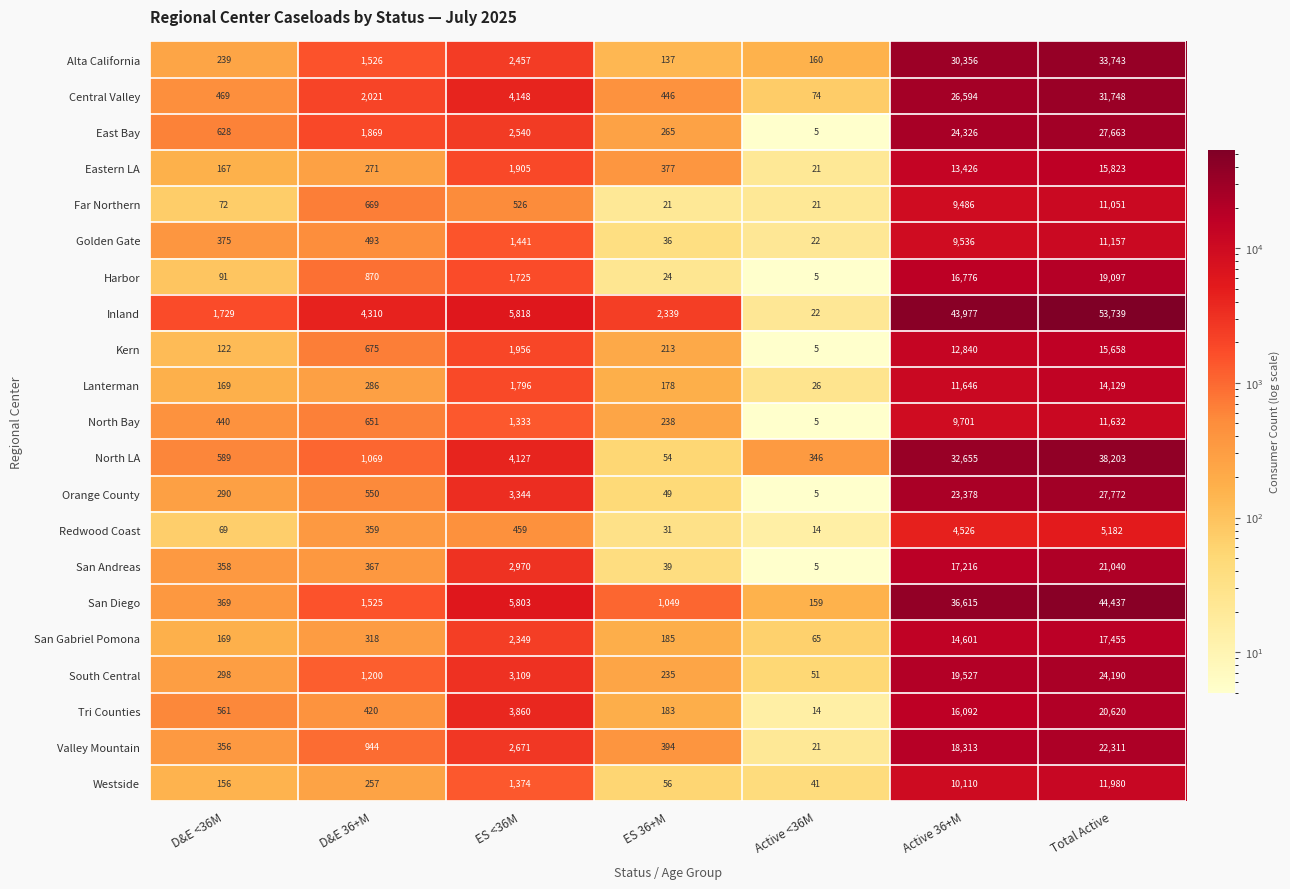

What is the maximum value shown in the chart?

53739